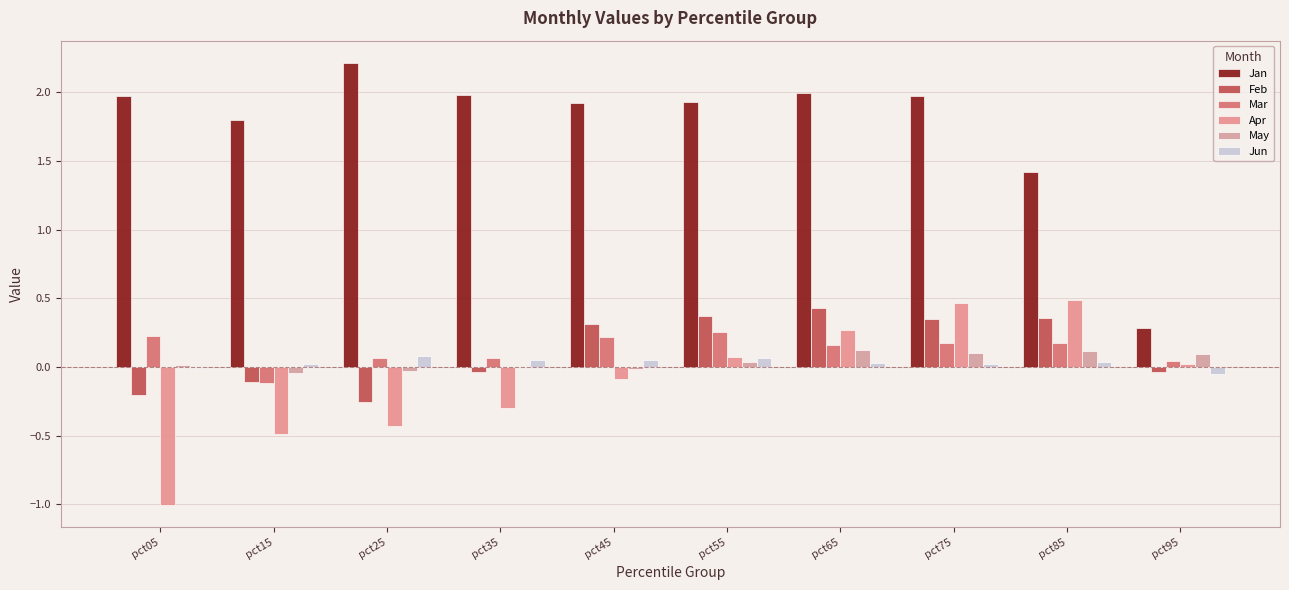

The value of May at pct55 is 0.1. True or false?

False